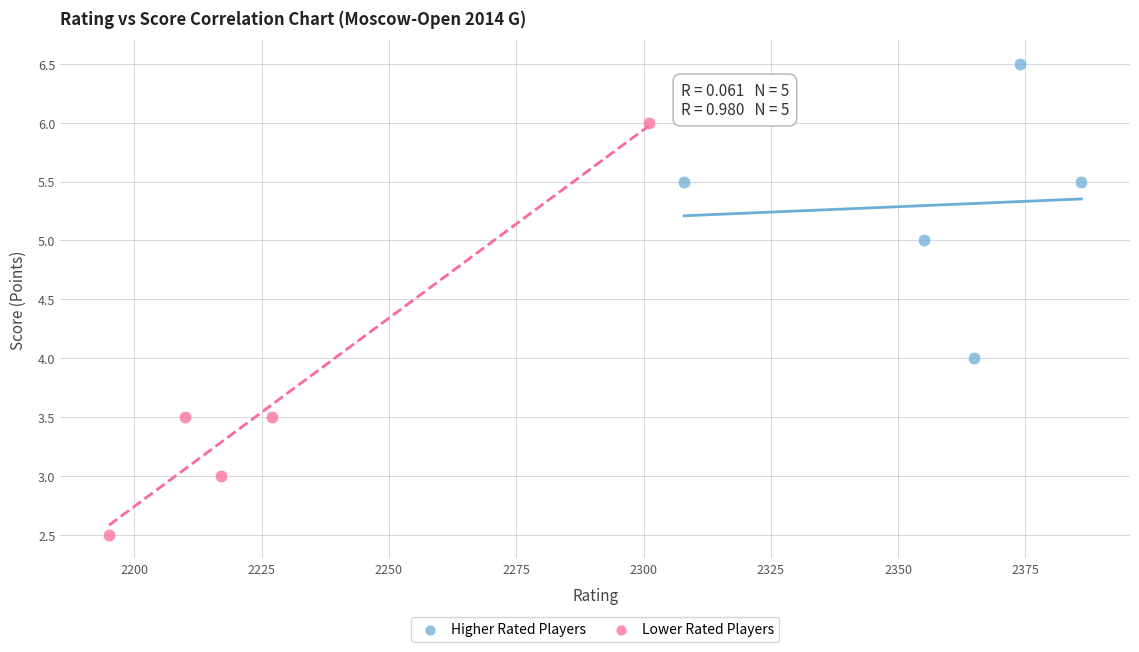

What are all the series names shown in the legend?

Higher Rated Players, Lower Rated Players